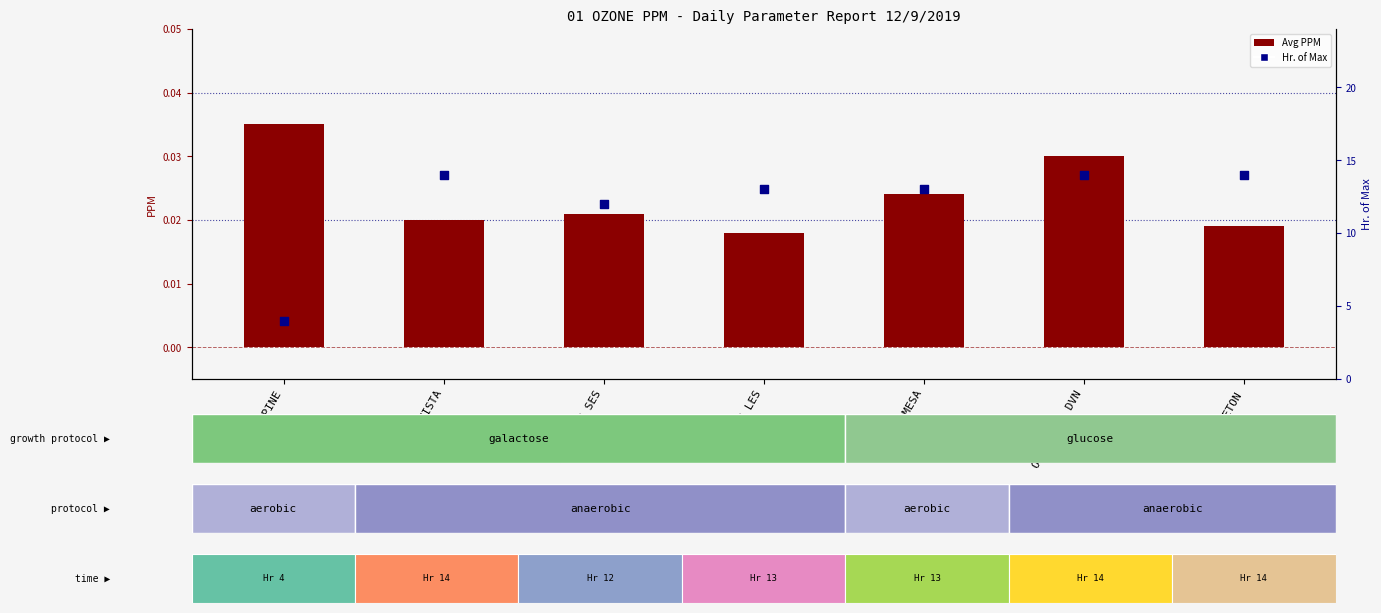

Which series reaches the maximum Y coordinate?

Hr. of Max